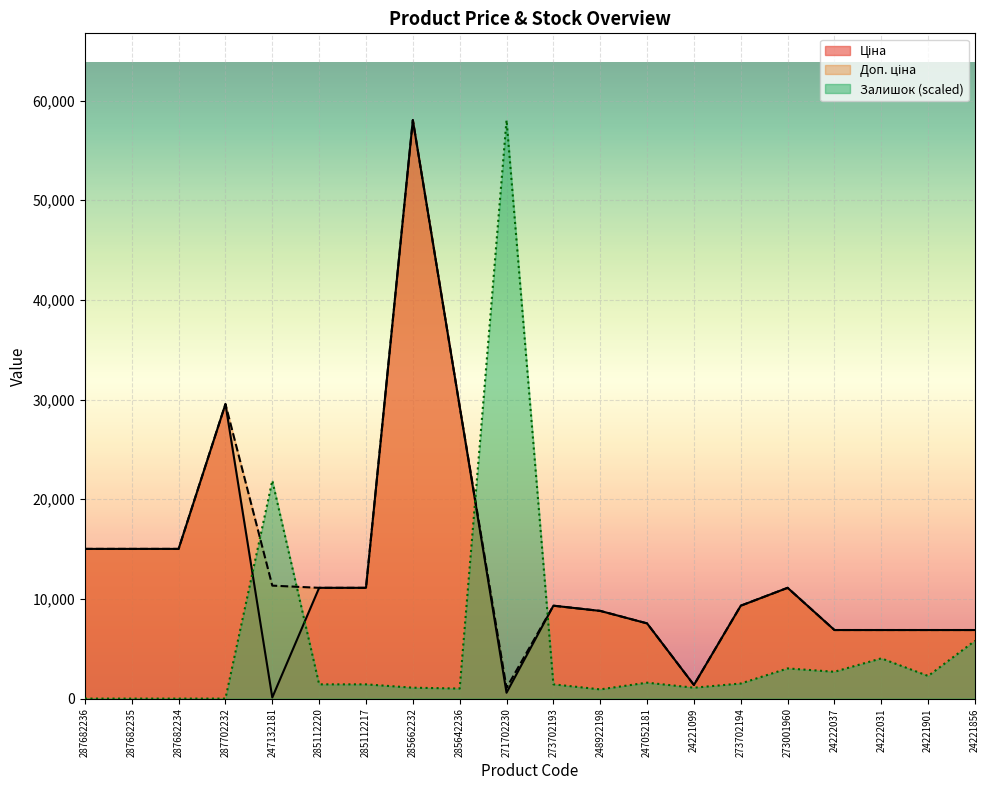

What position from the left is 247052181?

13